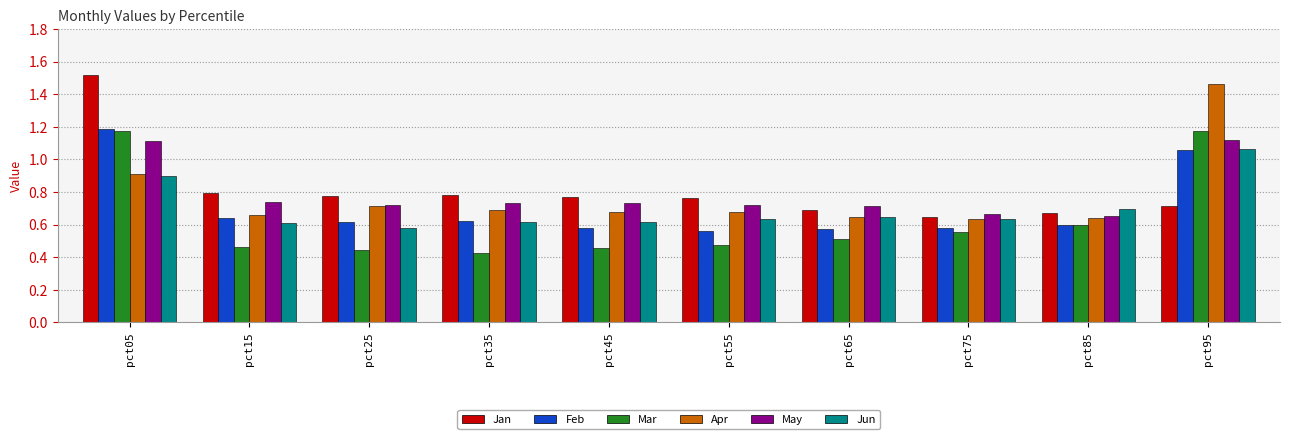

At which category is the sum across all series the highest?

pct05